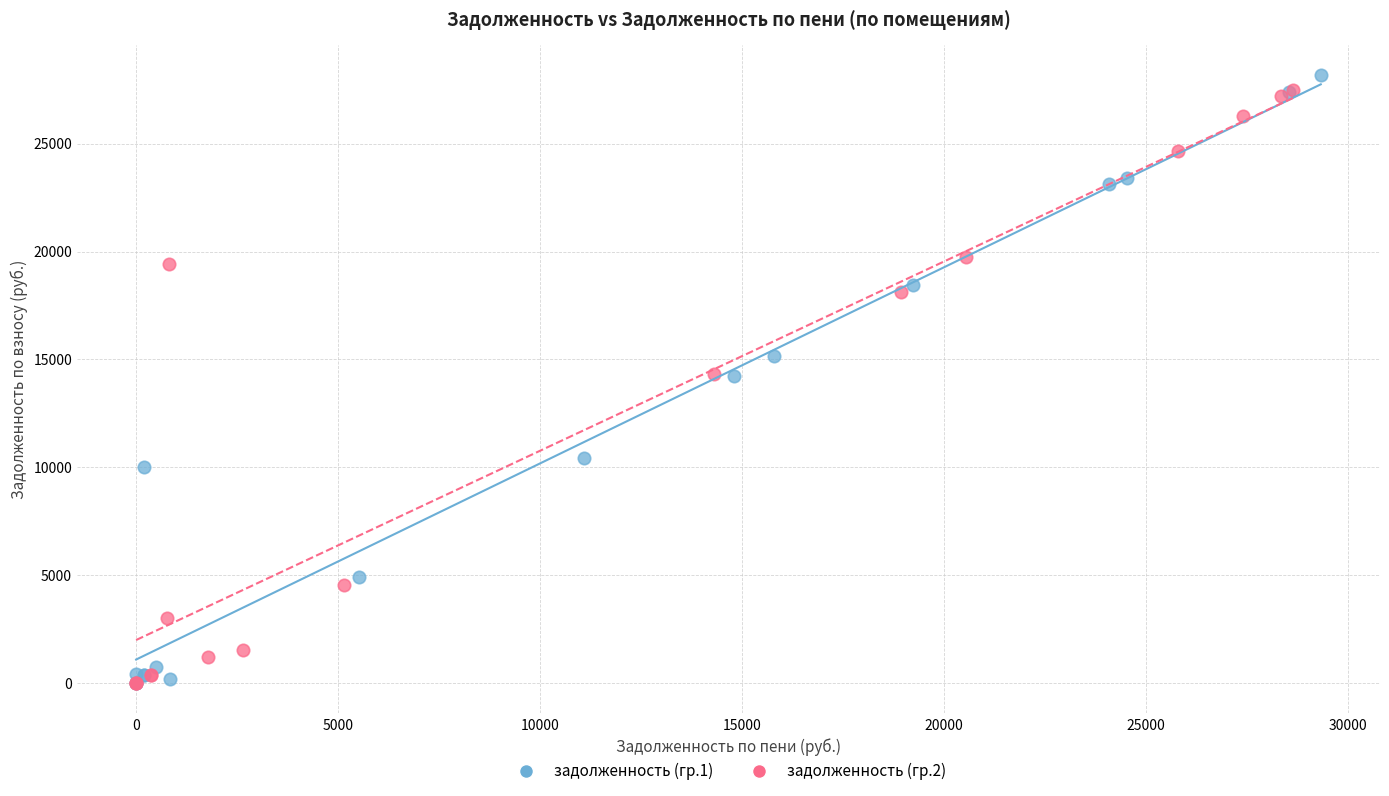

Which series has the largest Y range (max minus min)?

задолженность (гр.1)